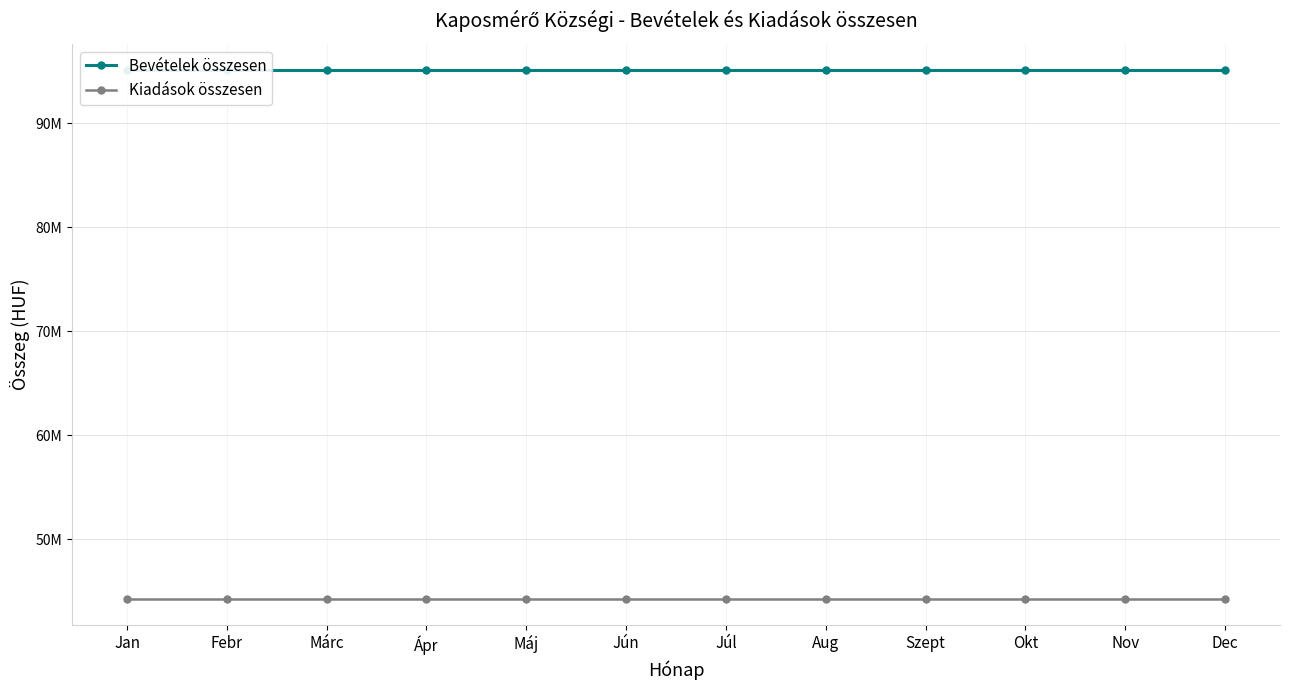

Reading left to right, list all the values displayed in this chart.

Bevételek összesen: Jan=95083139.4	Febr=95083139.4	Márc=95083139.4	Ápr=95083139.4	Máj=95083139.4	Jún=95083139.4	Júl=95083139.4	Aug=95083139.4	Szept=95083139.4	Okt=95083139.4	Nov=95083139.4	Dec=95083139.4
Kiadások összesen: Jan=44287404.9	Febr=44287404.9	Márc=44287404.9	Ápr=44287404.9	Máj=44287404.9	Jún=44287404.9	Júl=44287404.9	Aug=44287404.9	Szept=44287404.9	Okt=44287404.9	Nov=44287404.9	Dec=44287404.9